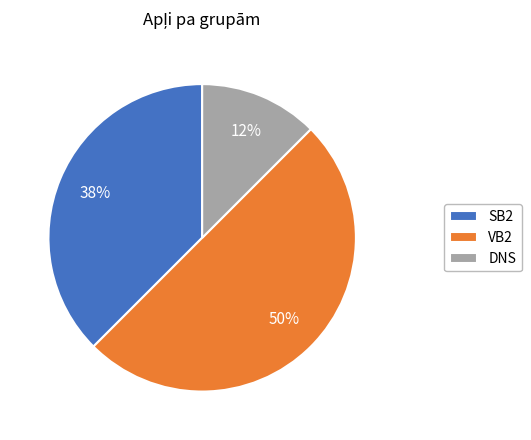

True or false: SB2 accounts for 38% of the total.

True